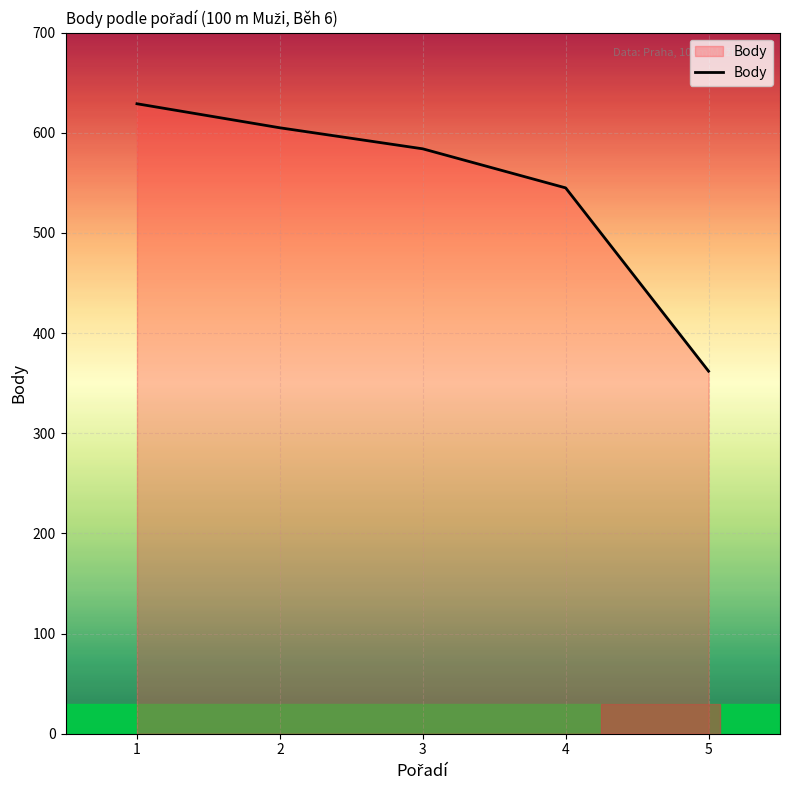

What is the maximum value shown in the chart?

629